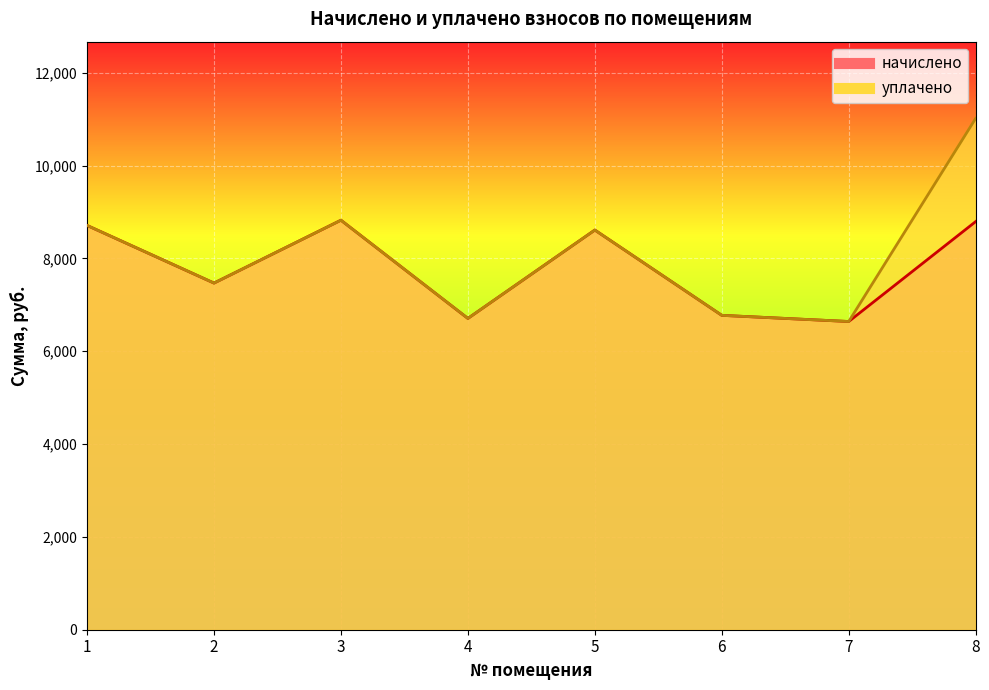

What is the approximate value of начислено at 1?

8710.6